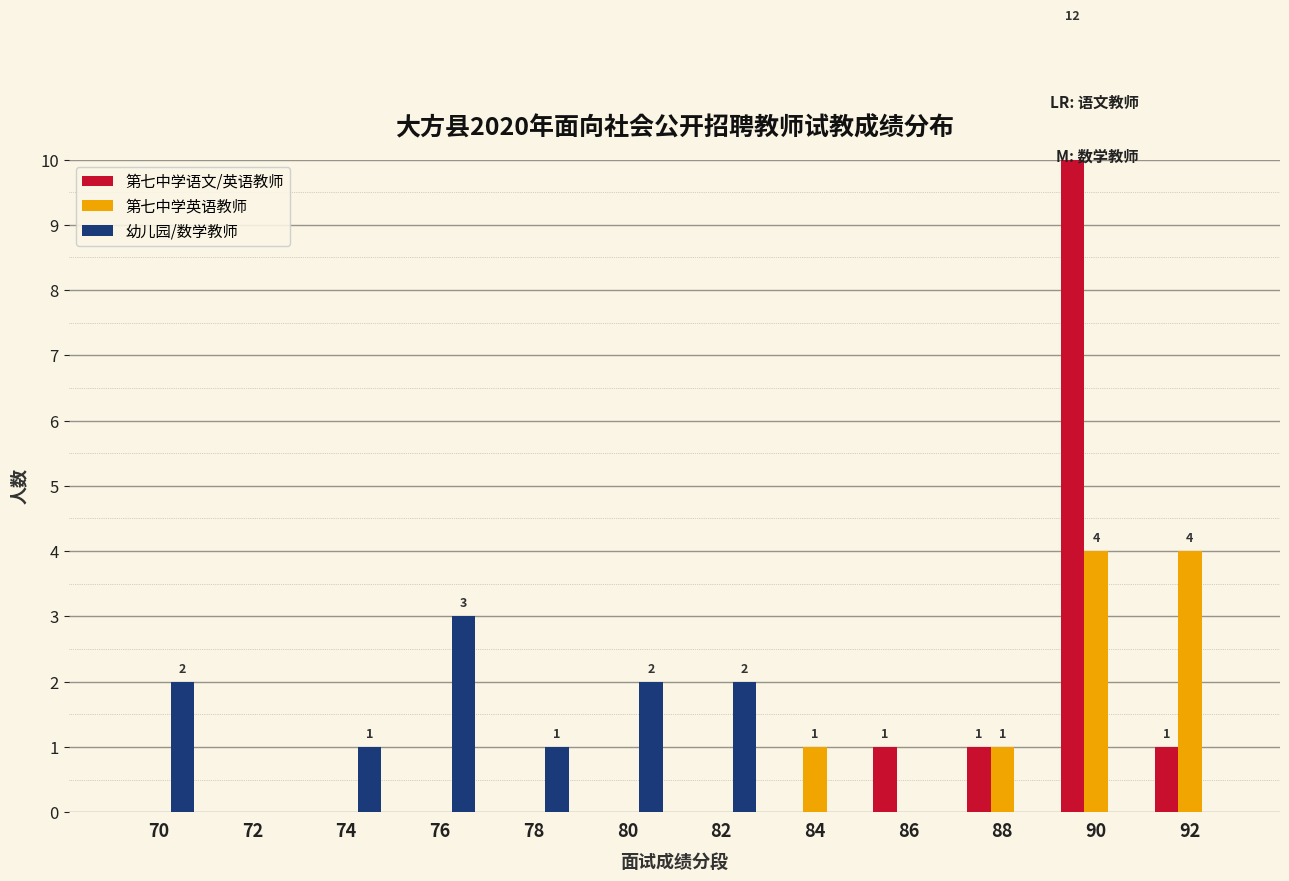

What is the difference between the second highest and second lowest values in the 幼儿园/数学教师 series?

2